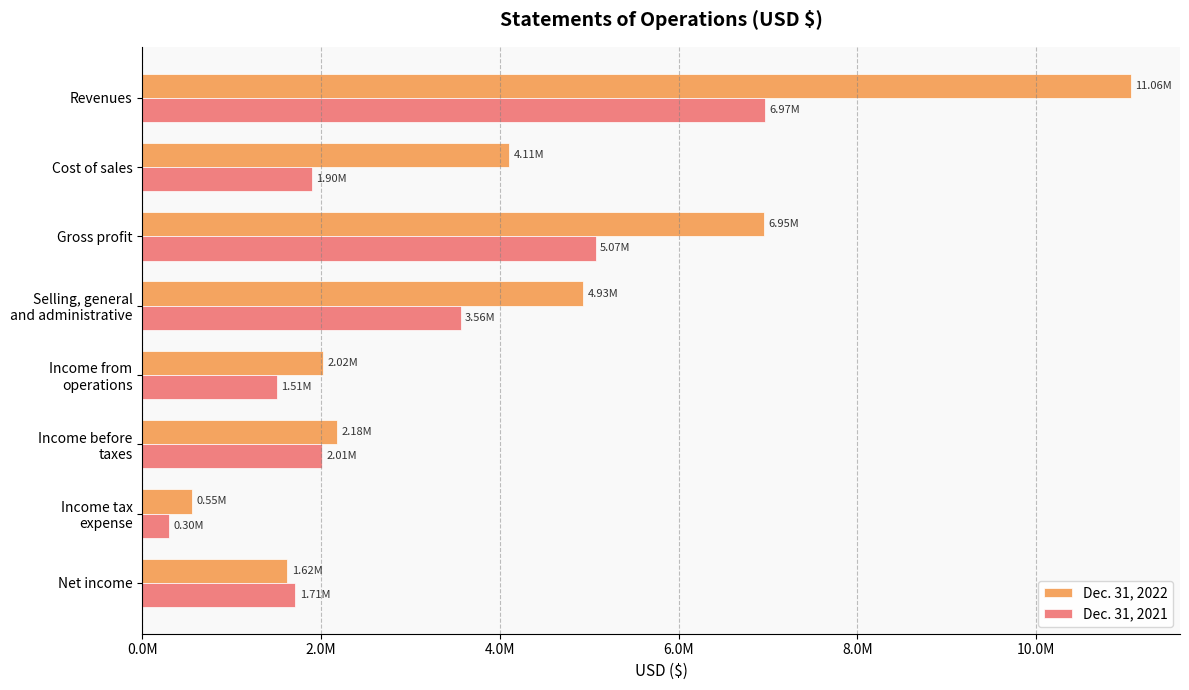

What is the smallest value displayed?

298000